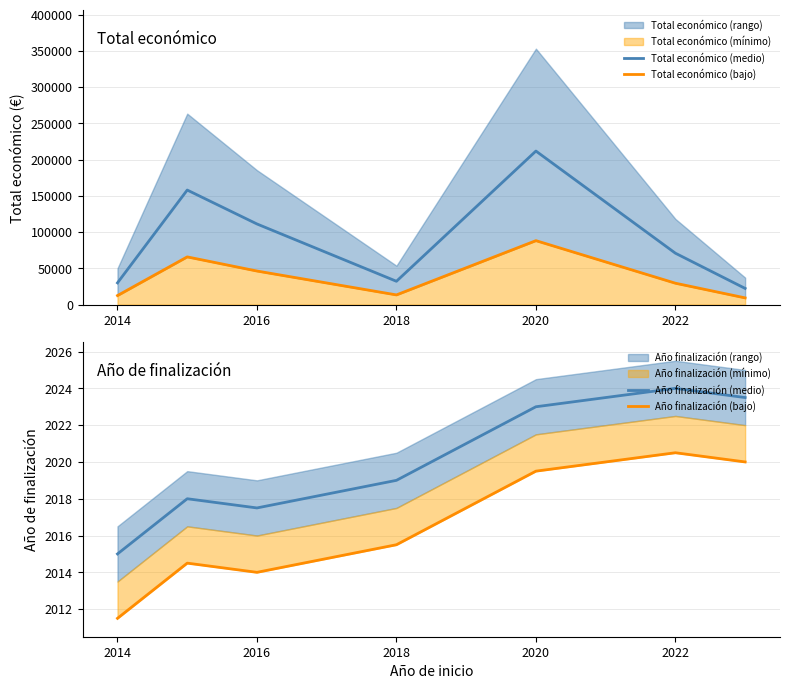

Is it true that Año finalización (medio) equals 2996.3 at 2020?

False